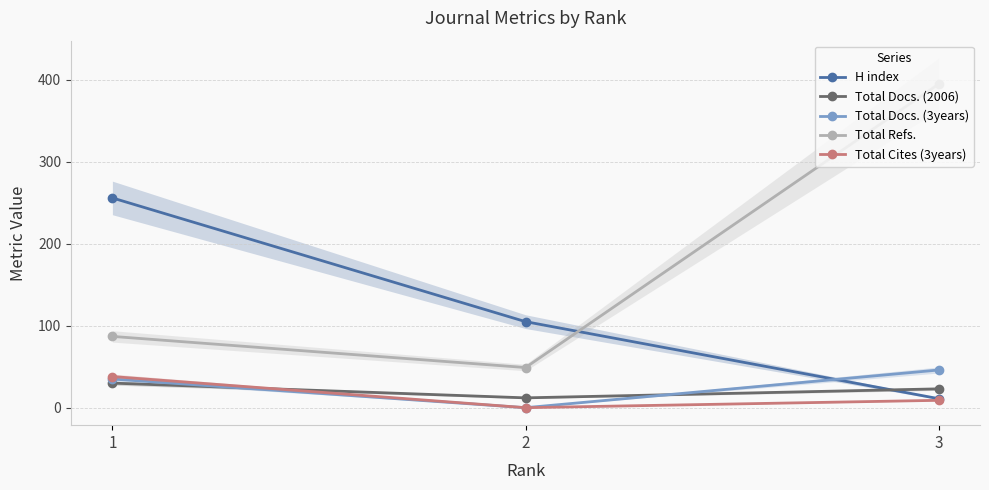

Which series has the largest total across all categories?

Total Refs.